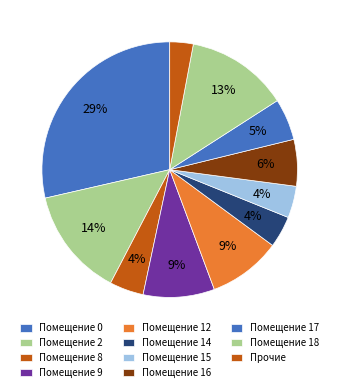

How many segments does this pie chart have?

11